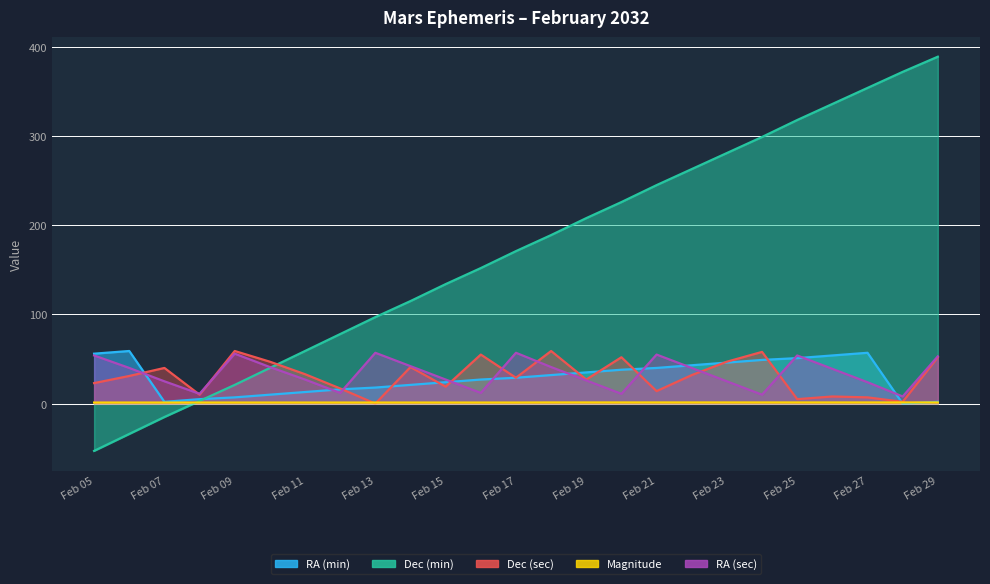

Which series ends up on top after the final intersection of Dec (min) and RA (min)?

Dec (min)